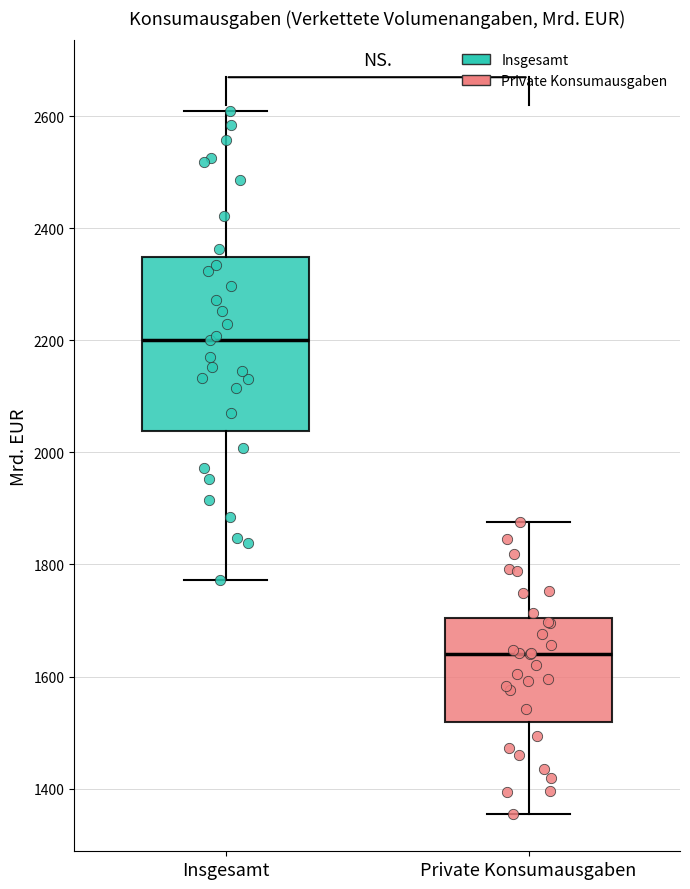

Reading left to right, transcribe this box plot: for each box, give where its median line is, the range the box spans, and where its two whiskers end, as read against the y-axis. The values are not printed on the chart, so give them approximately, as read against the axis.

Insgesamt: median 2200, box 2040 to 2340, whiskers 1780 to 2600
Private Konsumausgaben: median 1640, box 1520 to 1700, whiskers 1360 to 1880